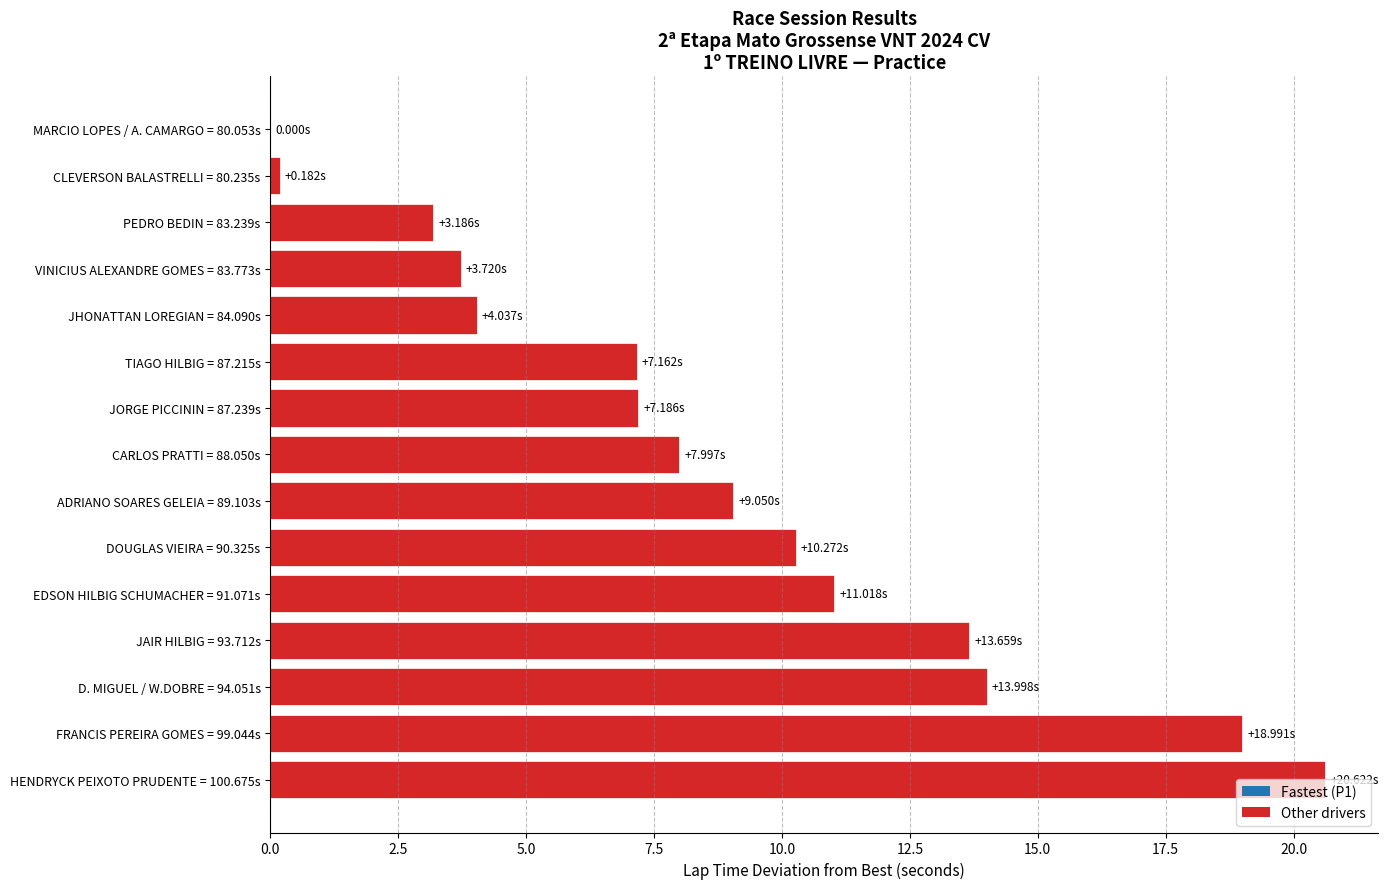

What is the change in value from FRANCIS PEREIRA GOMES = 99.044s to D. MIGUEL / W.DOBRE = 94.051s?

-5.0